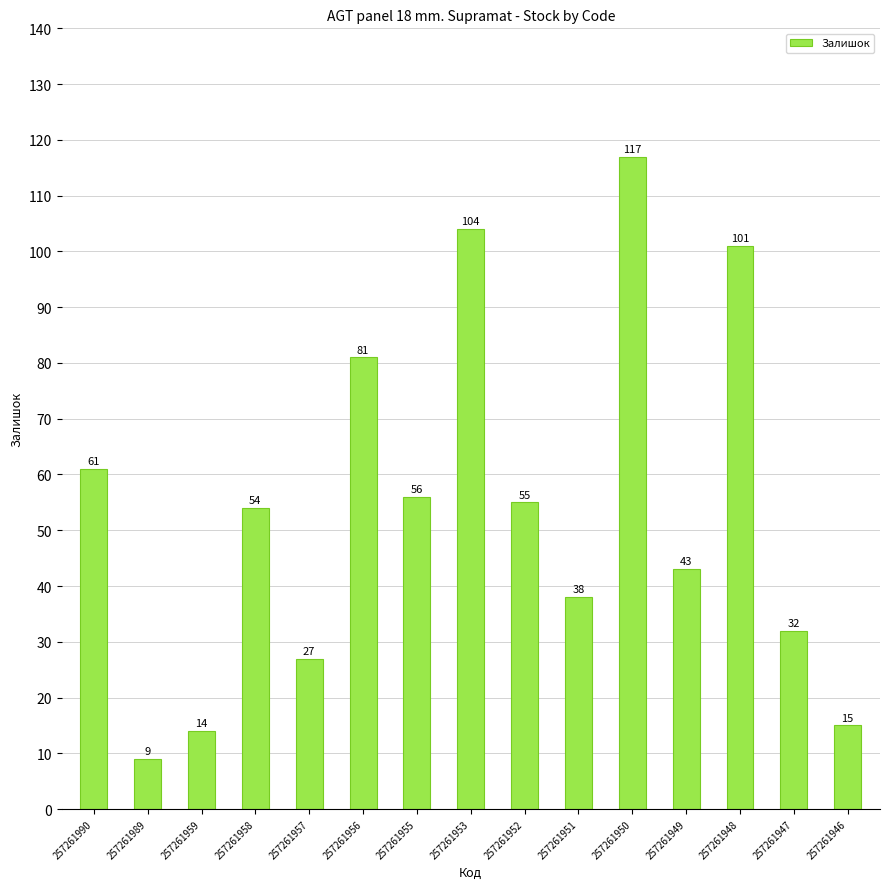

How many data points are less than 54?

7